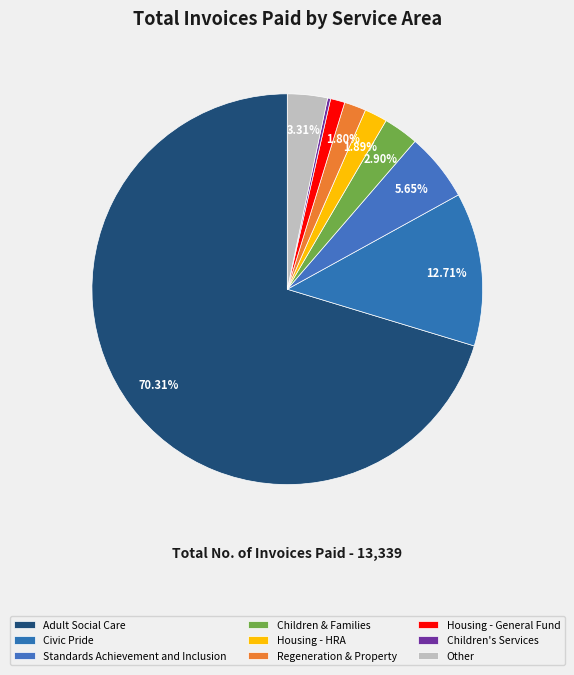

What is the change in value from Children & Families to Regeneration & Property?

-147